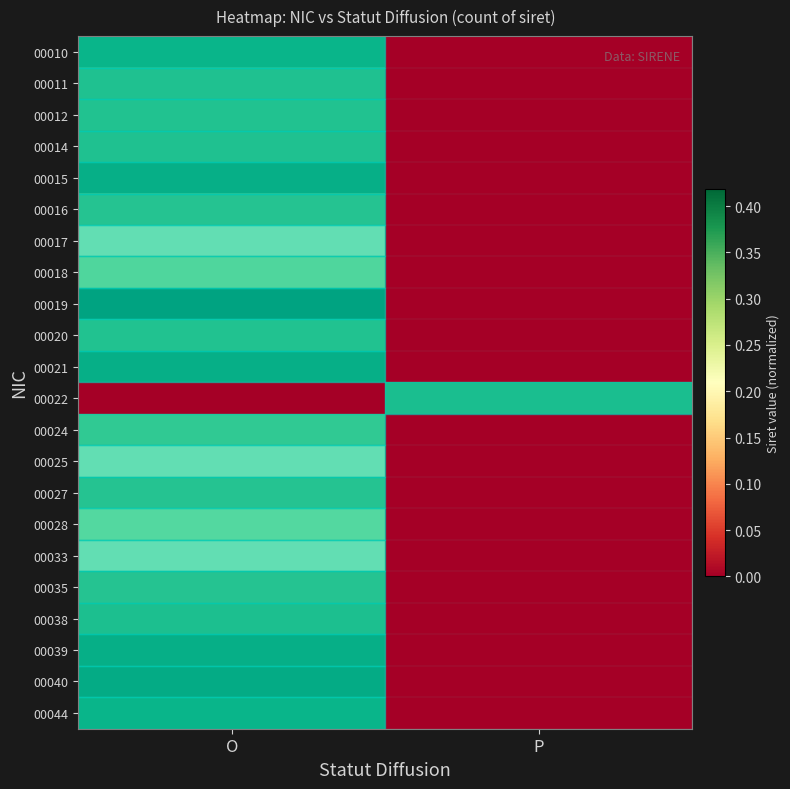

What is the total value across all series at P?

0.4